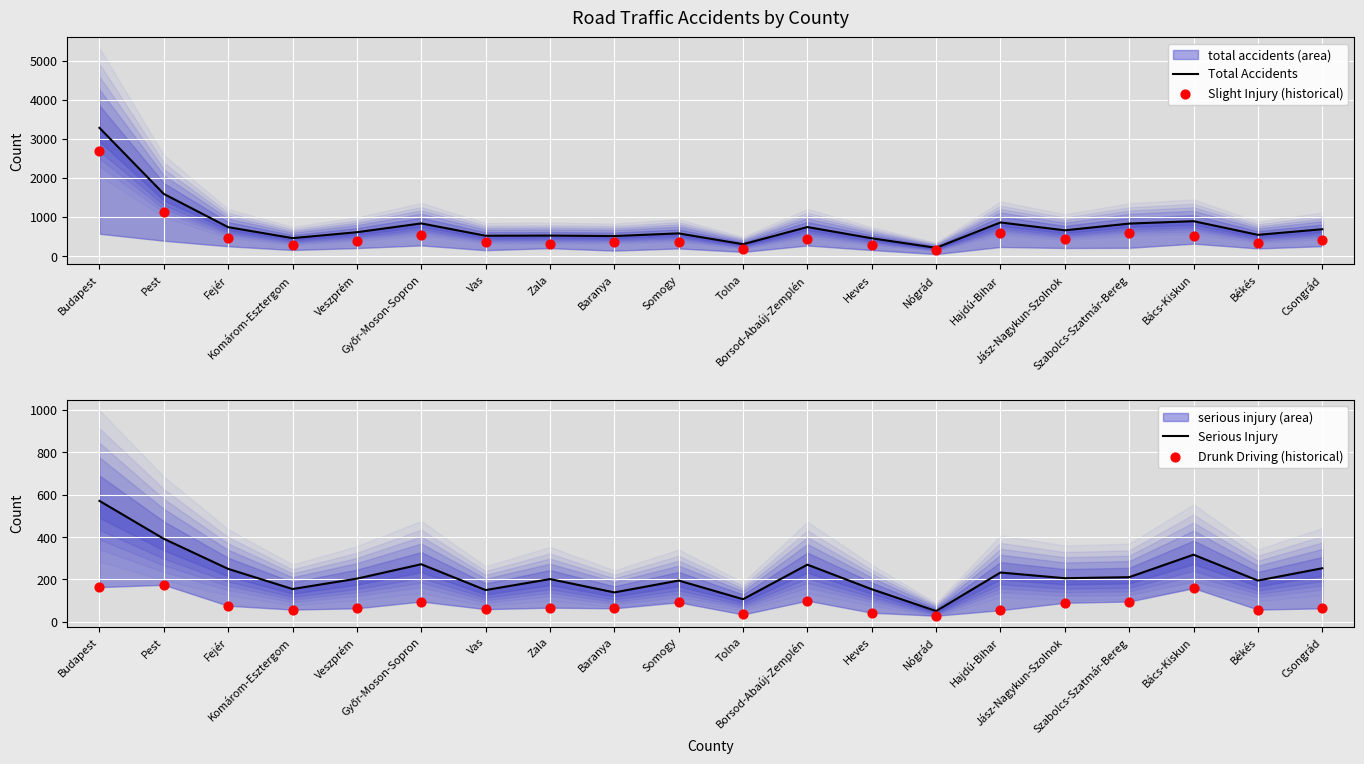

What are all the series names shown in the legend?

Total Accidents, Slight Injury (historical), Serious Injury, Drunk Driving (historical)